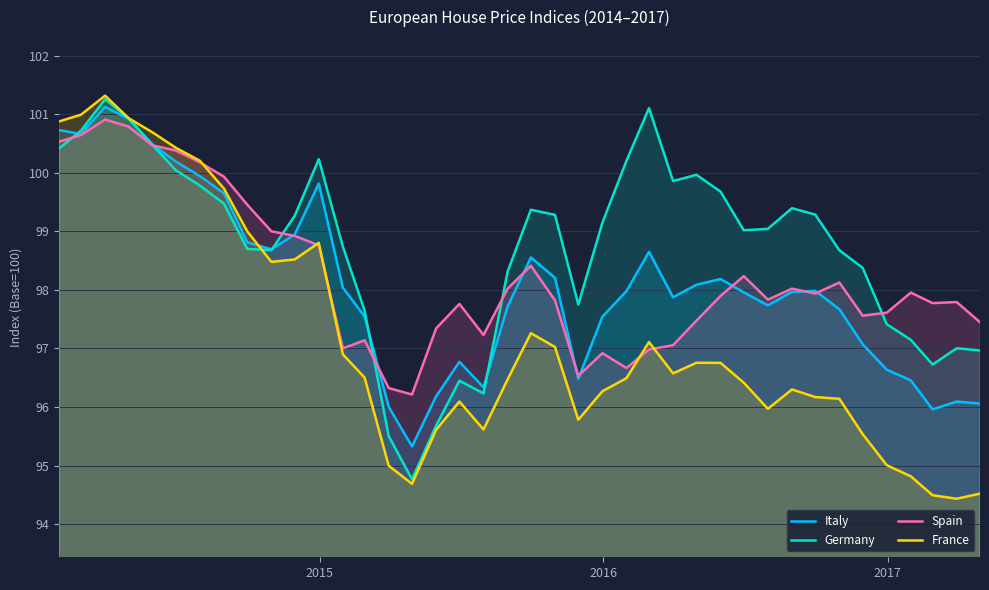

Which series has the largest total across all categories?

Germany